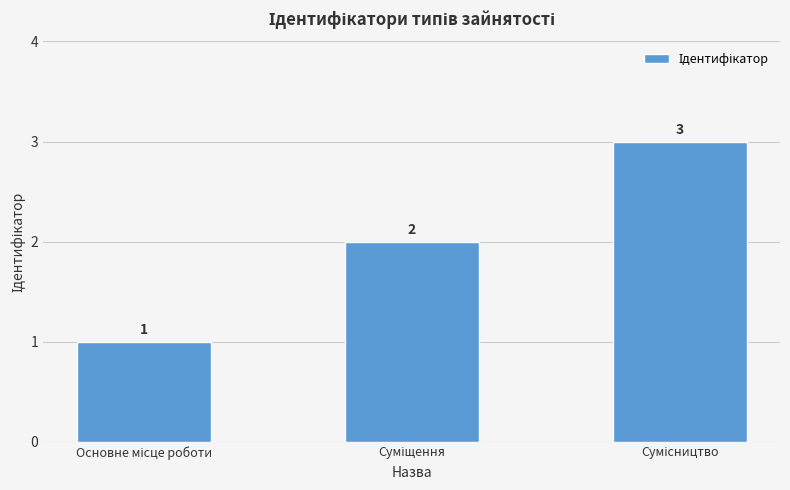

What is the greatest value displayed?

3